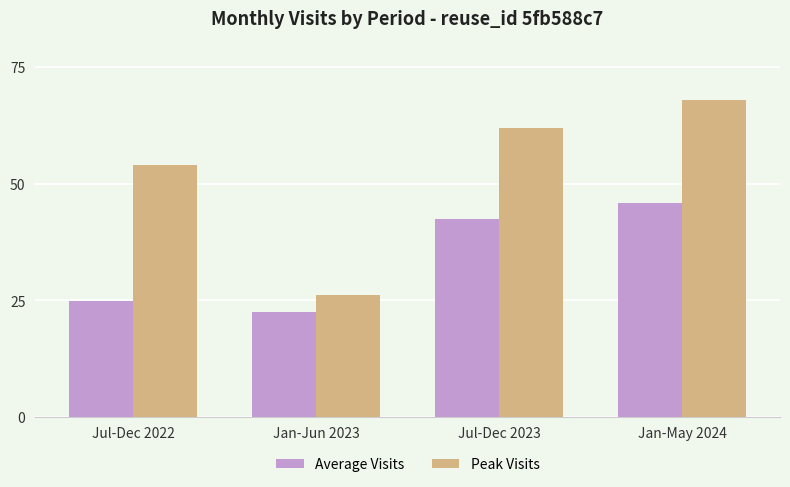

What is the sum of all Average Visits values?

135.6